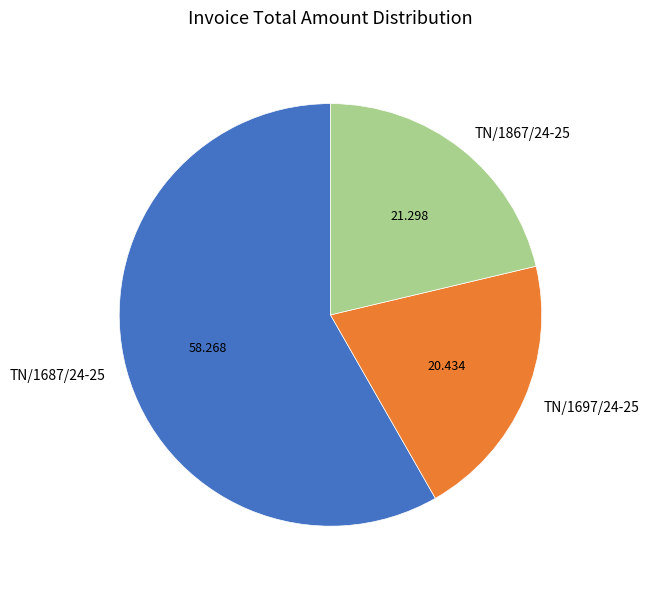

Is there a majority slice in this chart?

Yes